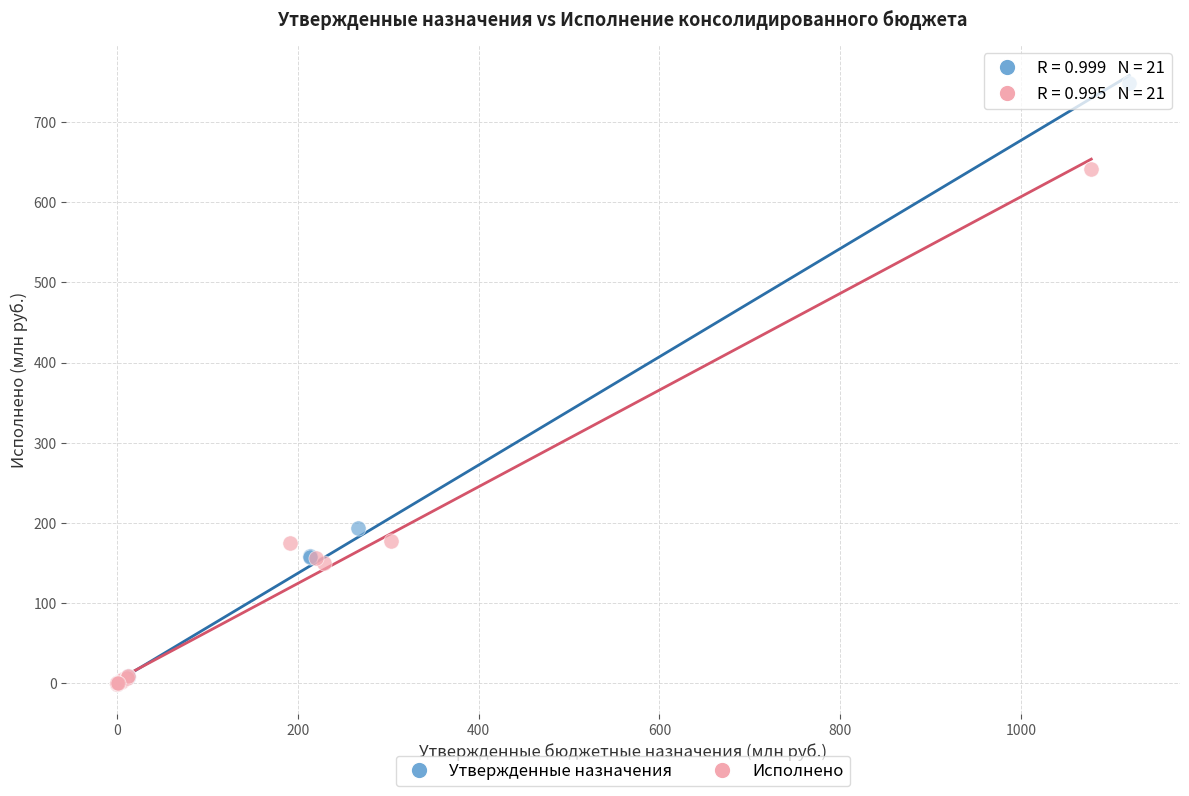

Which series reaches the maximum Y coordinate?

Утвержденные назначения